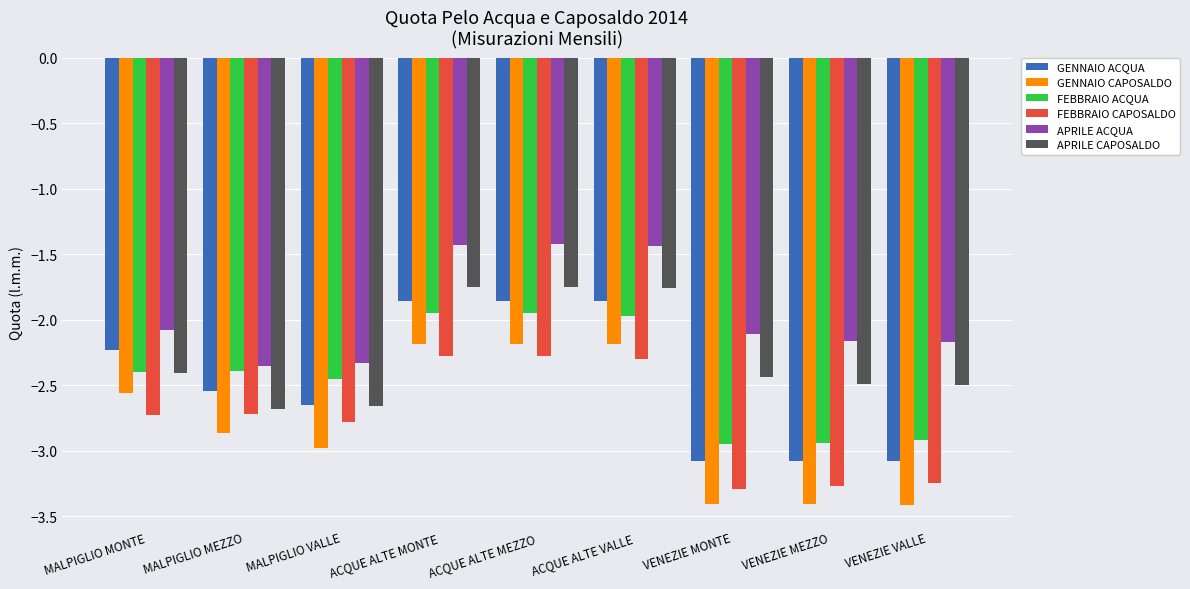

Between MALPIGLIO MONTE and ACQUE ALTE MONTE, which series saw the biggest shift?

APRILE CAPOSALDO